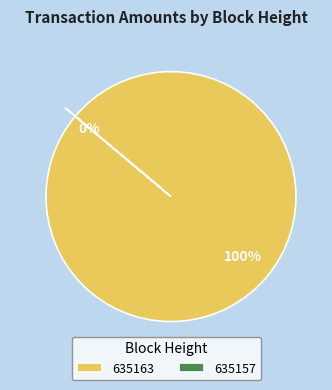

Does 635163 represent more than half of the total?

Yes